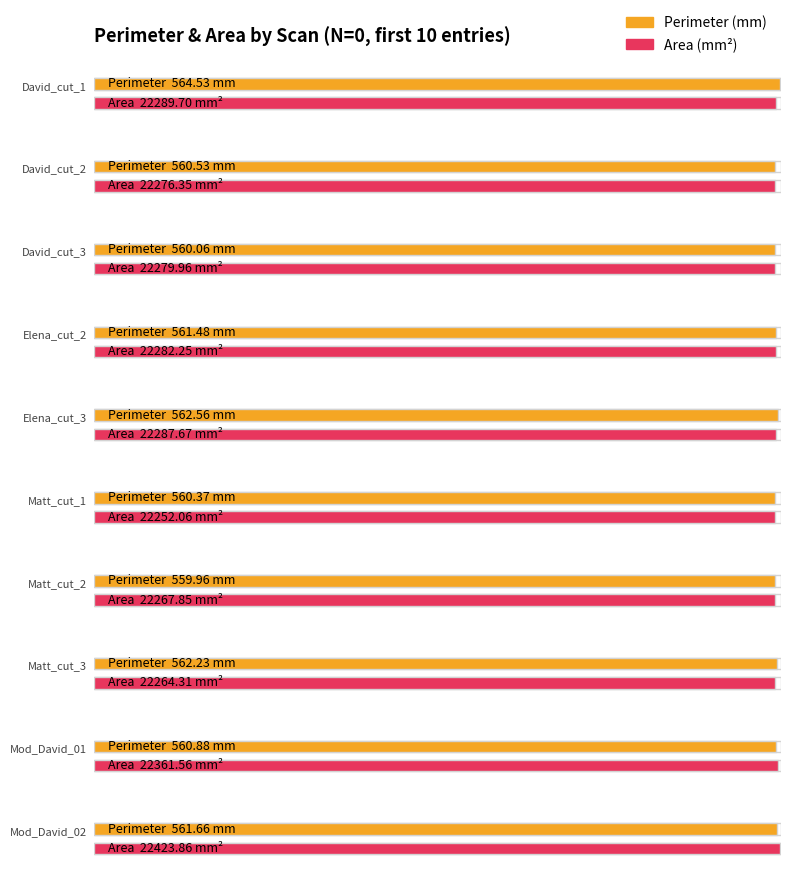

How many bars are there in total?

20